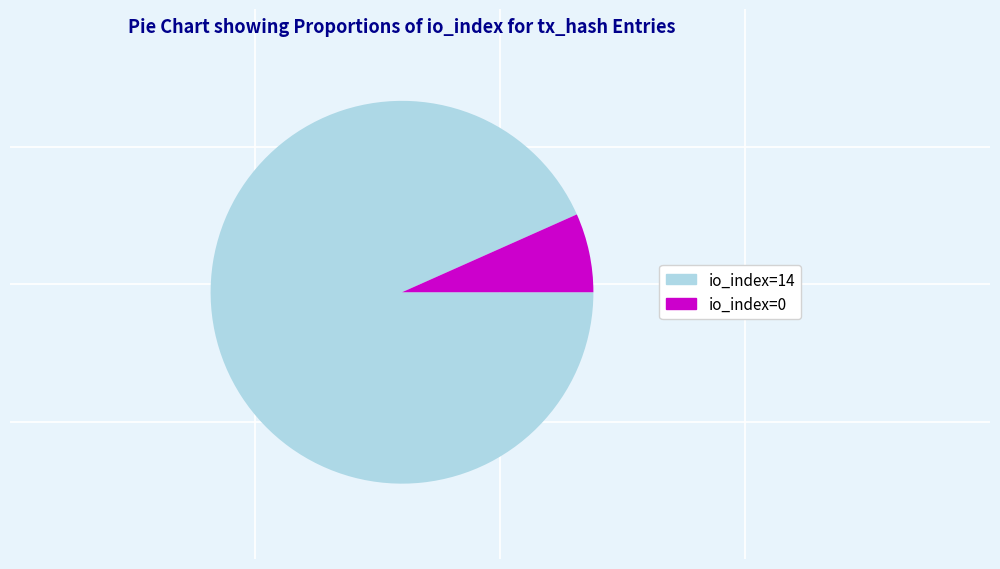

Is io_index=0 the majority of the pie?

No